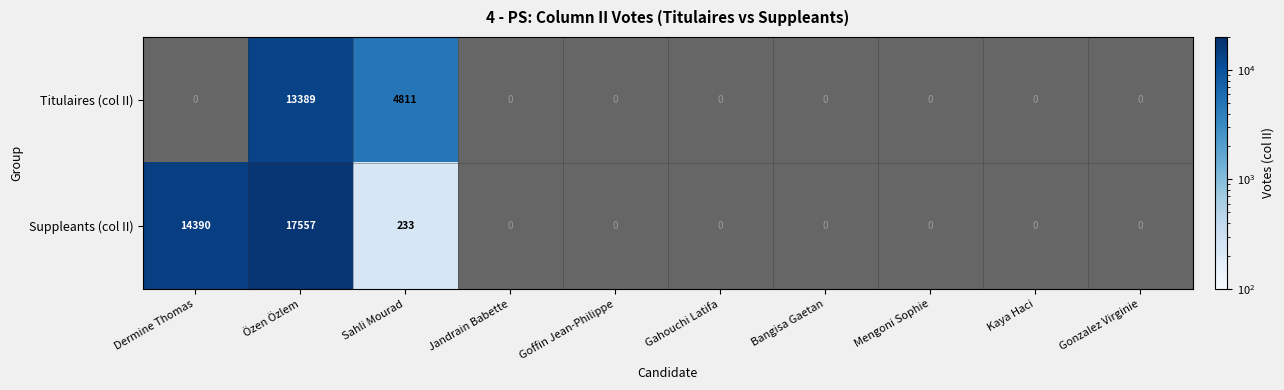

Where is Suppleants (col II) nearest to the value 8895?

Dermine Thomas